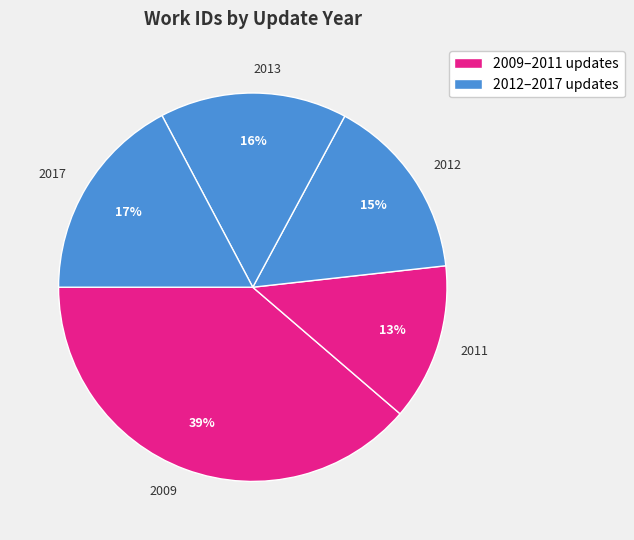

To the nearest percent, what is the difference between the largest and smallest slice percentages?

26%